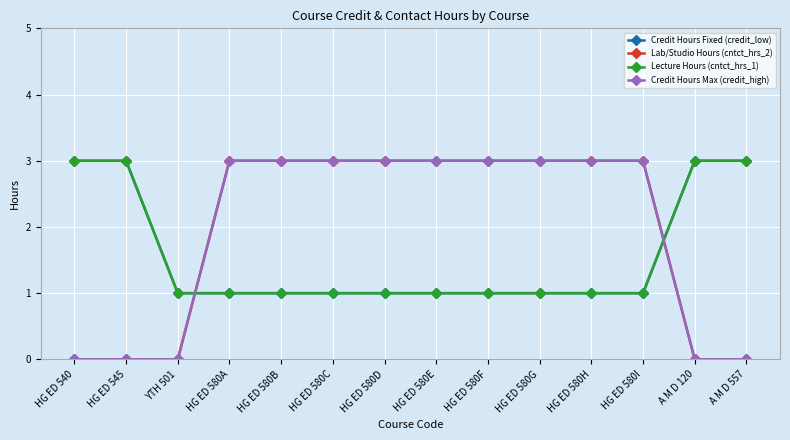

At which category is the sum across all series the highest?

HG ED 580A